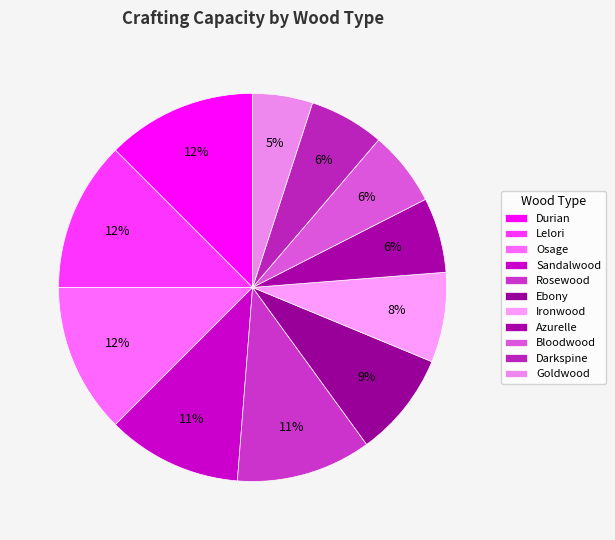

Which category has the smallest portion of the pie?

Goldwood